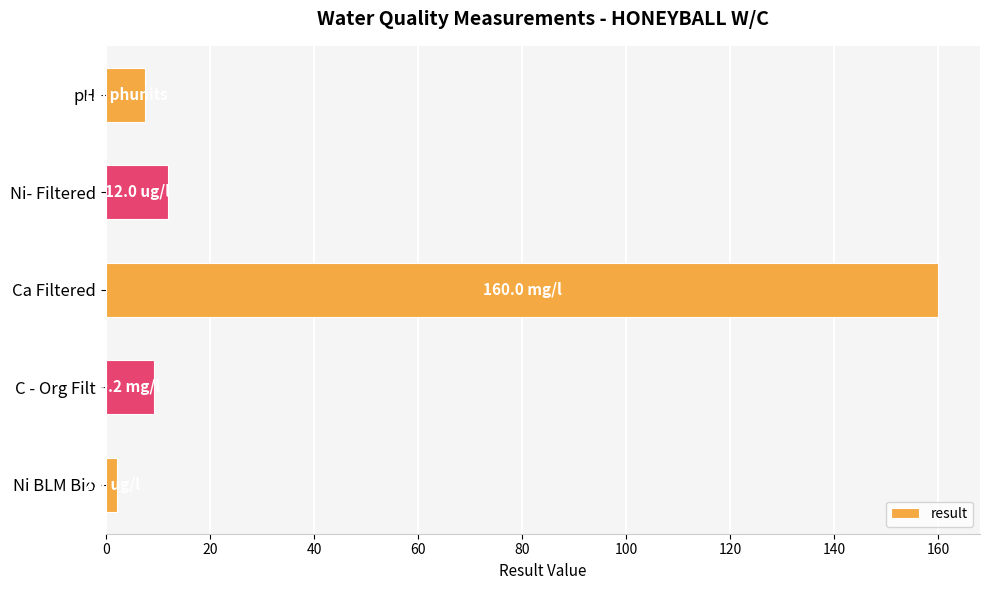

How many series are shown in this chart?

1